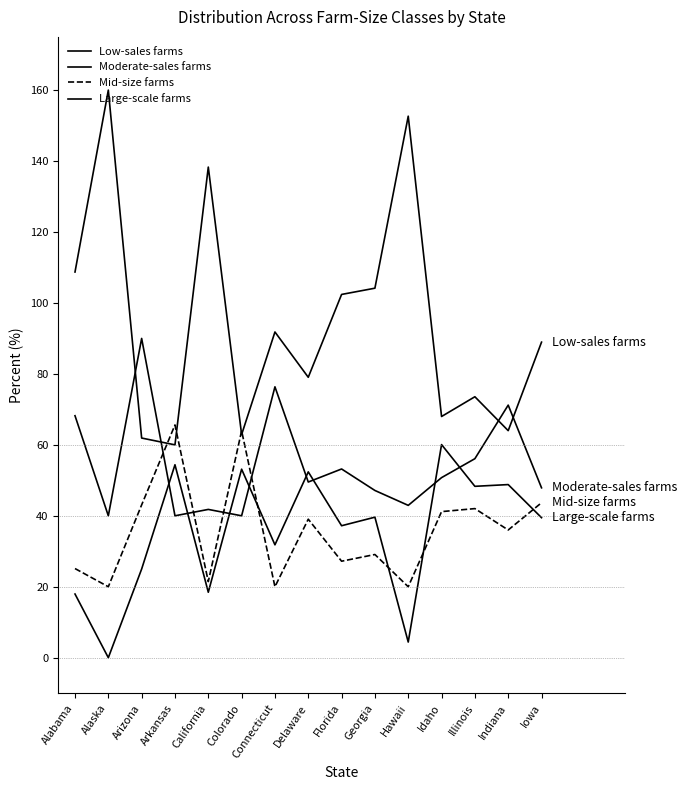

What is the label of the 11th point from the left?

Hawaii